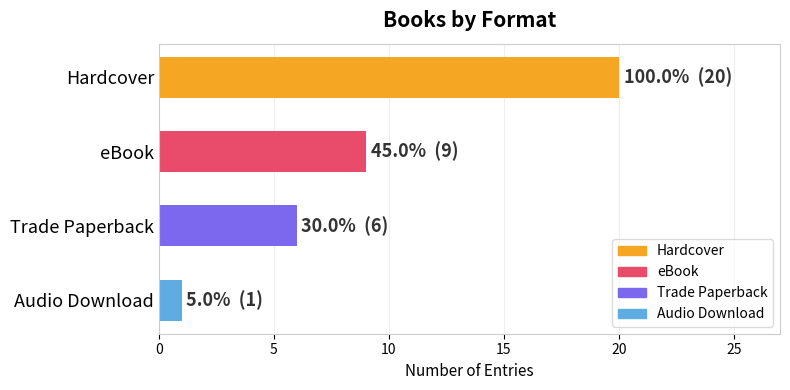

At which category does the chart reach its minimum across all series?

Audio Download